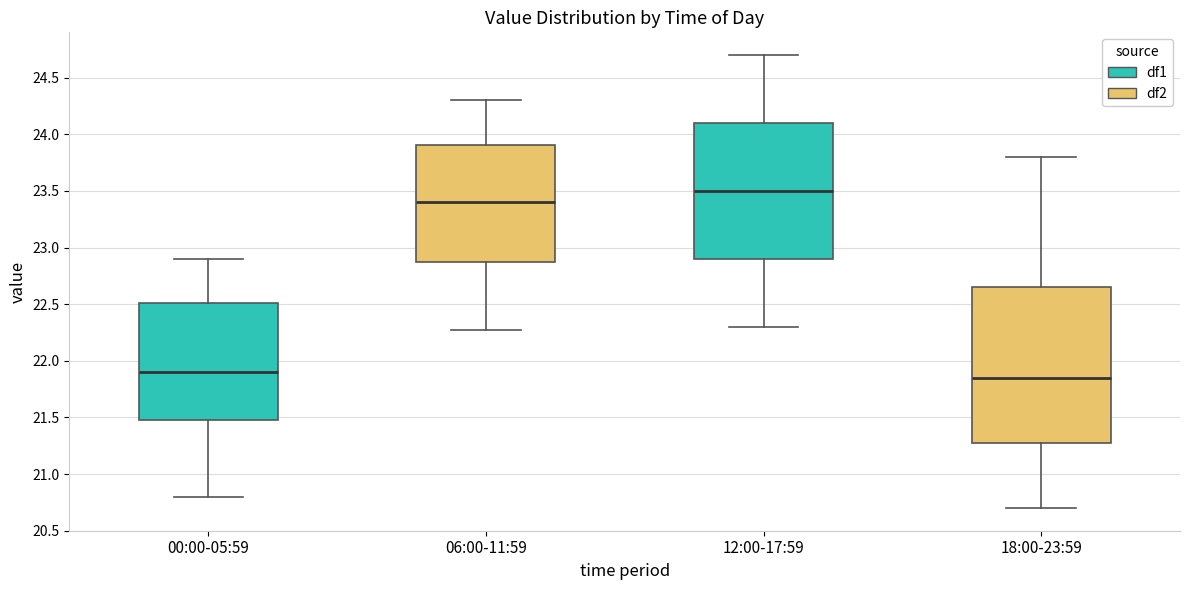

Reading left to right, read every box against the y-axis: the position of its median line, the range the box covers, and the ends of its whiskers. The values are not printed on the chart, so give them approximately, as read against the axis.

00:00-05:59: median 21.90, box 21.50 to 22.50, whiskers 20.80 to 22.90
06:00-11:59: median 23.40, box 22.85 to 23.90, whiskers 22.25 to 24.30
12:00-17:59: median 23.50, box 22.90 to 24.10, whiskers 22.30 to 24.70
18:00-23:59: median 21.85, box 21.30 to 22.65, whiskers 20.70 to 23.80